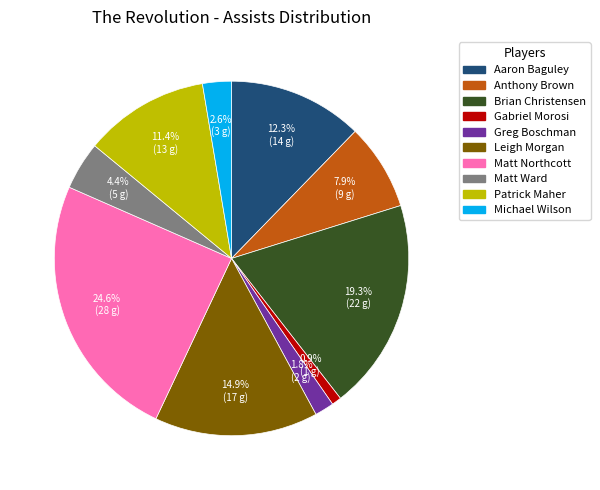

Does Gabriel Morosi represent more than half of the total?

No